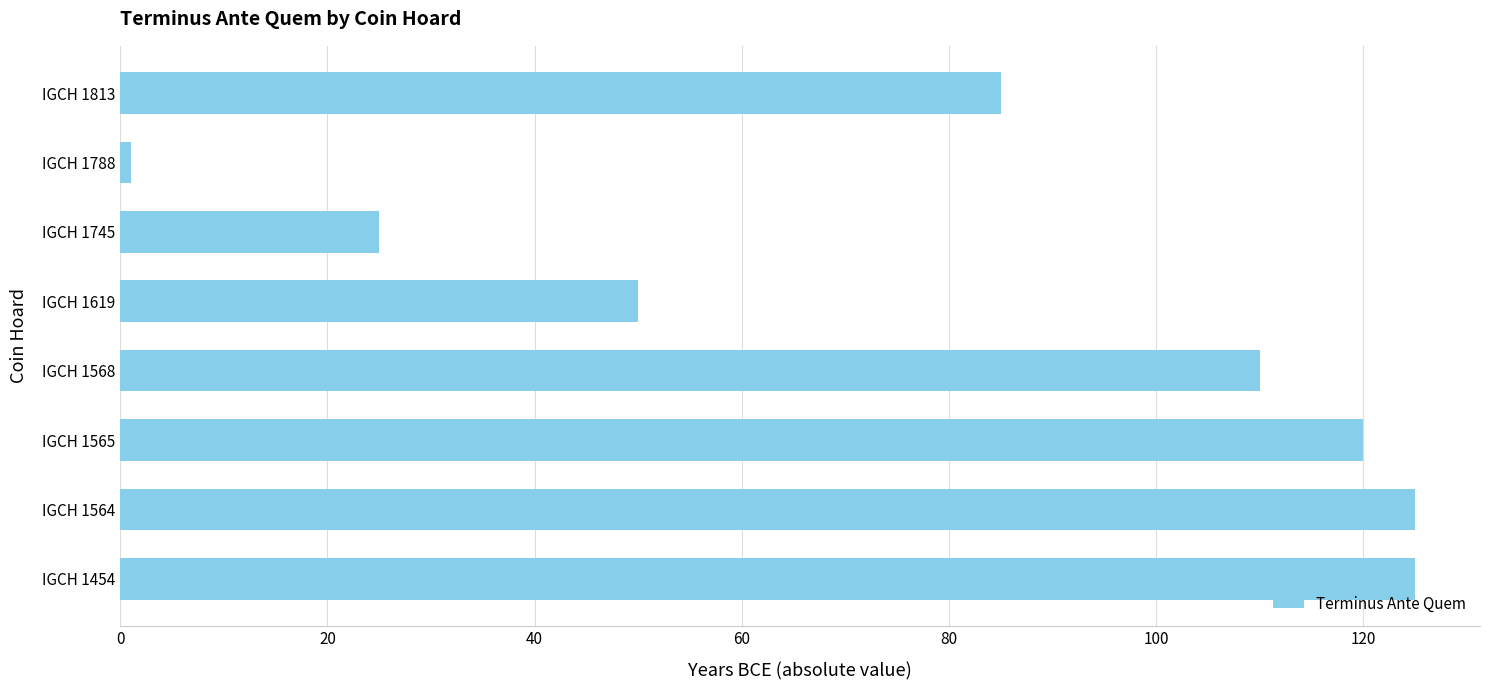

What is the average value?

80